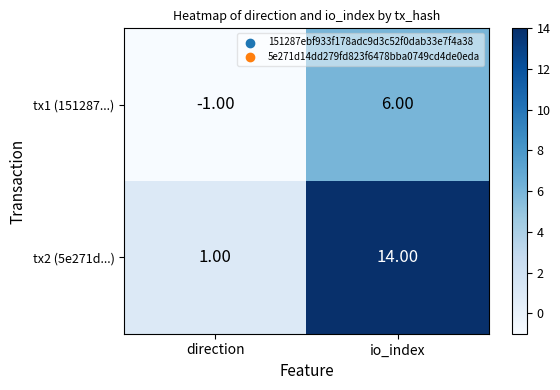

At direction, list the series in order from largest to smallest.

tx2 (5e271d...), tx1 (151287...)